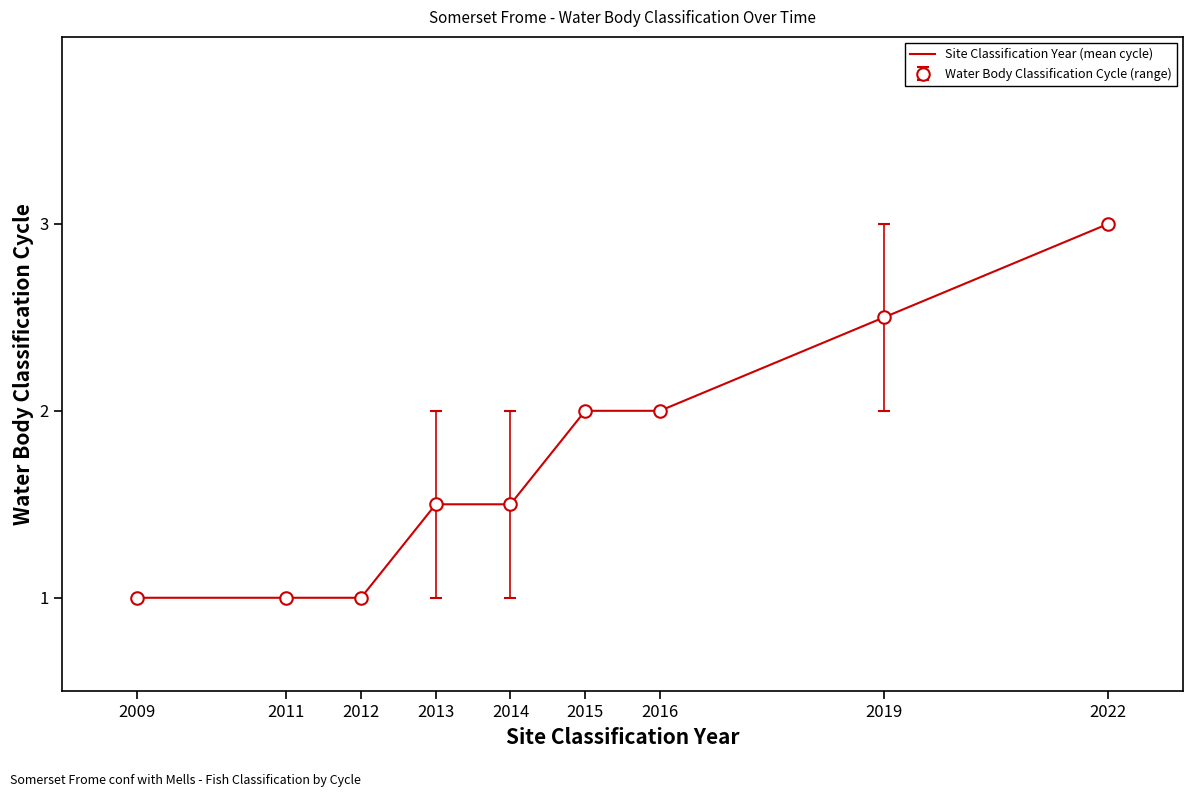

Count the number of categories in the chart.

9